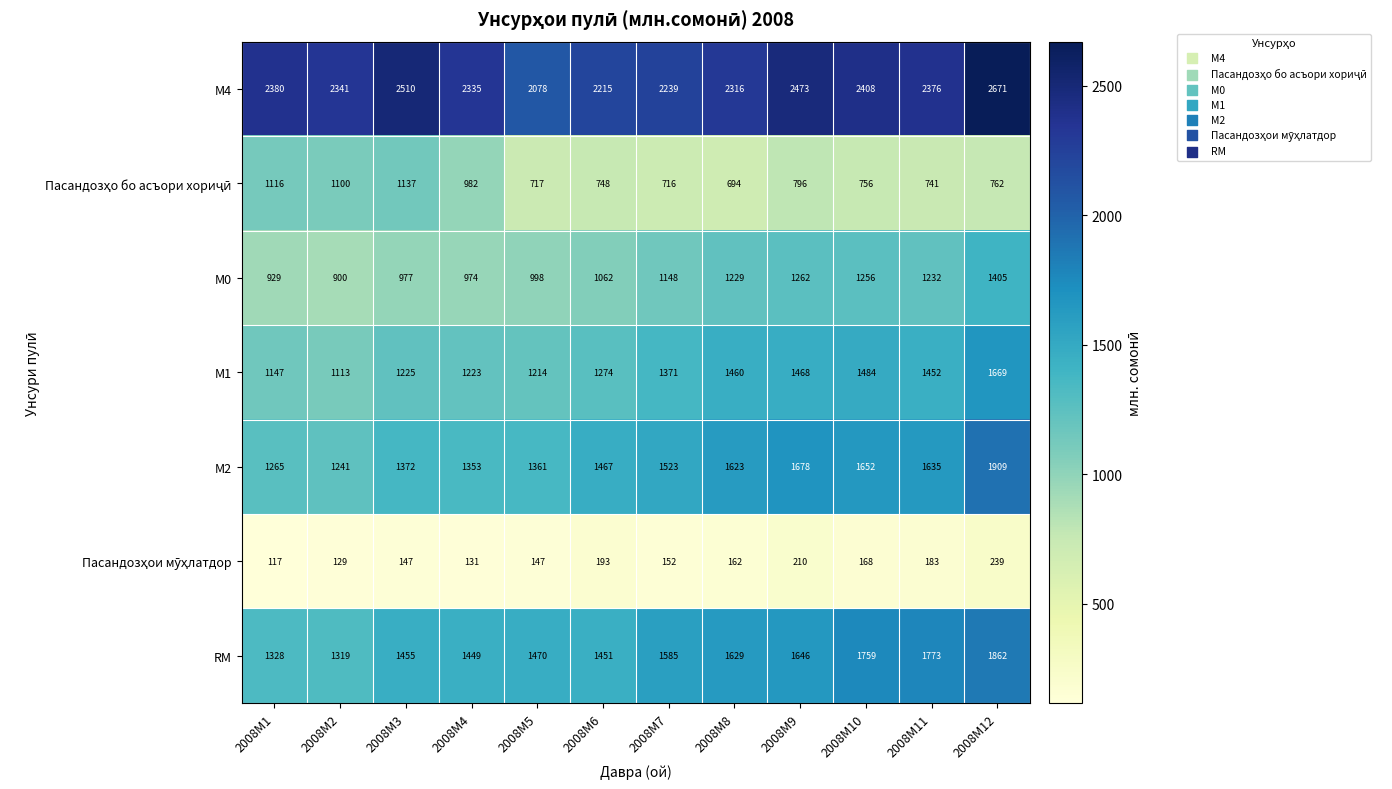

What is the total value across all series at 2008M1?

8282